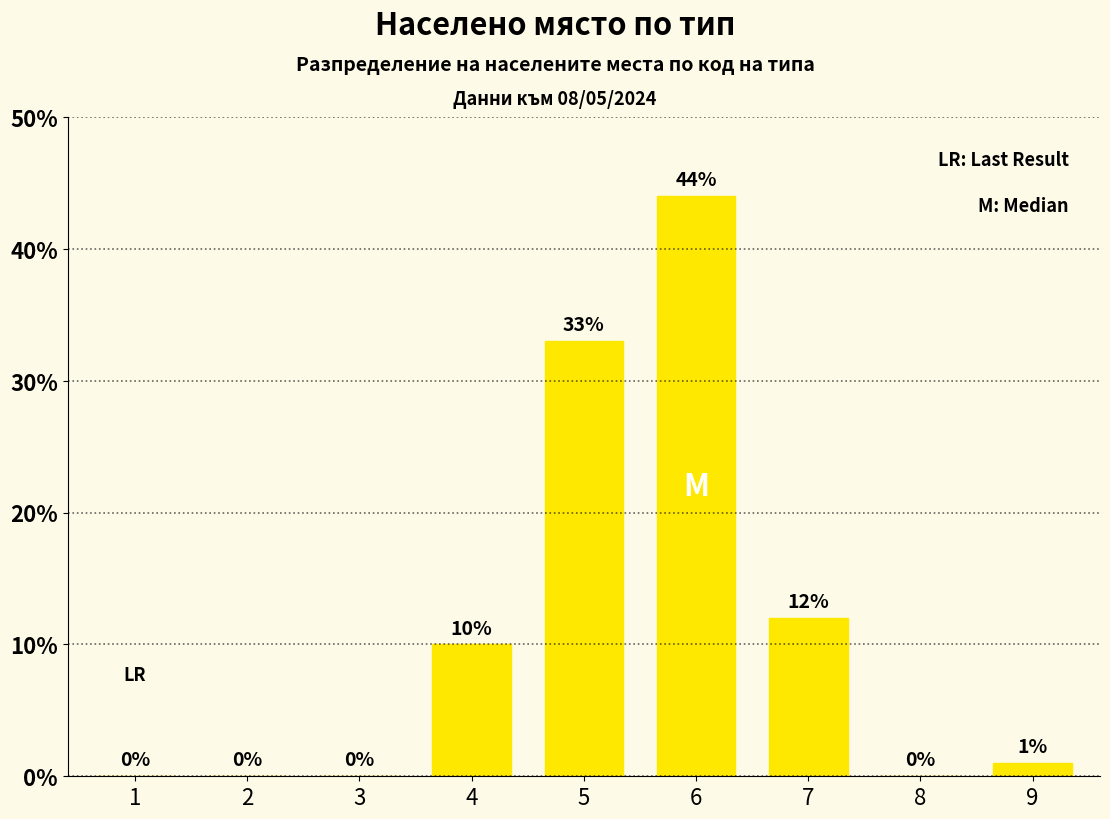

Reading left to right, extract all data points from this chart.

1=0	2=0	3=0	4=10	5=33	6=44	7=12	8=0	9=1